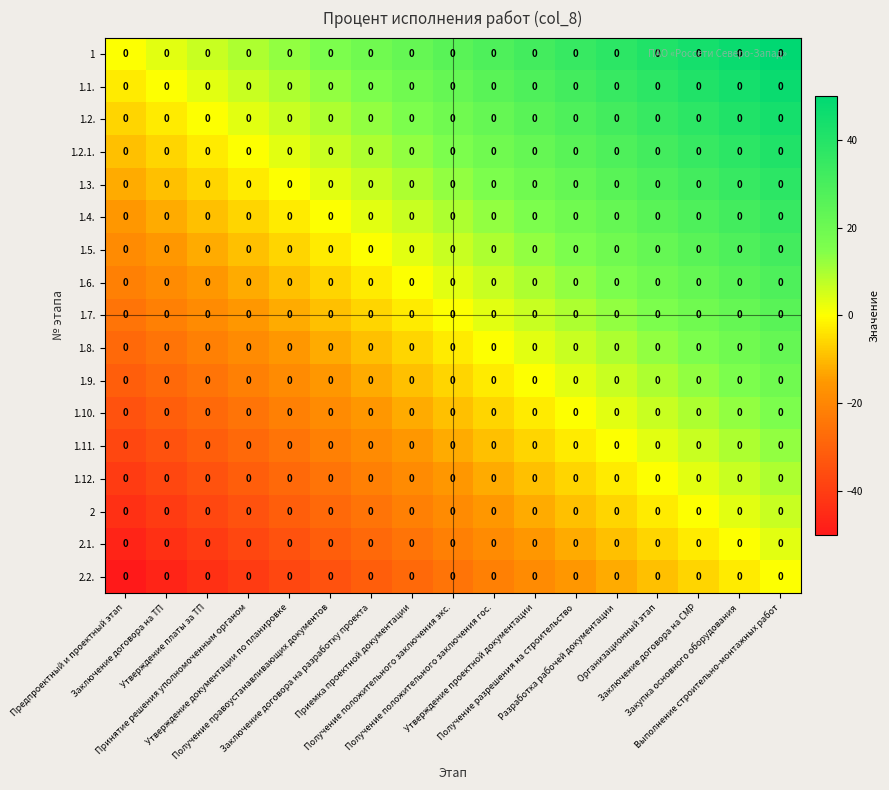

List the labels in order of 1.12. value, smallest first.

Предпроектный и проектный этап, Заключение договора на ТП, Утверждение платы за ТП, Принятие решения уполномоченным органом, Утверждение документации по планировке, Получение правоустанавливающих документов, Заключение договора на разработку проекта, Приемка проектной документации, Получение положительного заключения экс., Получение положительного заключения гос., Утверждение проектной документации, Получение разрешения на строительство, Разработка рабочей документации, Организационный этап, Заключение договора на СМР, Закупка основного оборудования, Выполнение строительно-монтажных работ